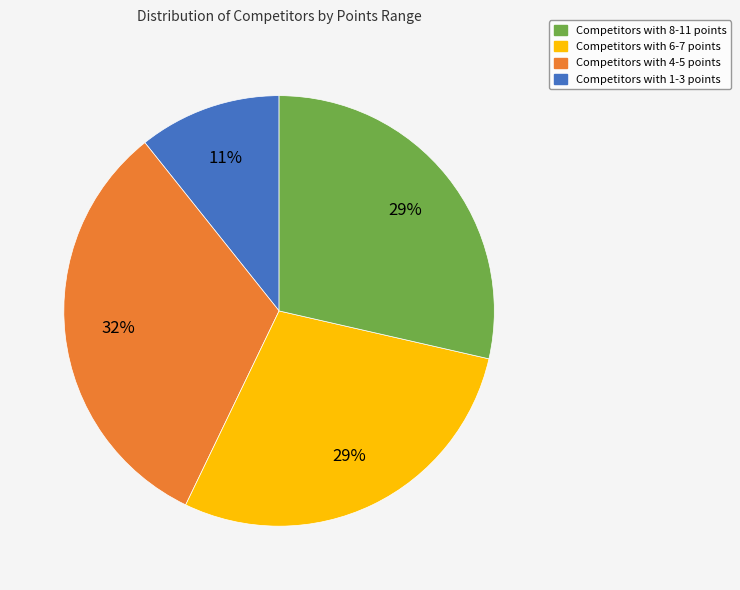

Count the number of slices in the pie.

4